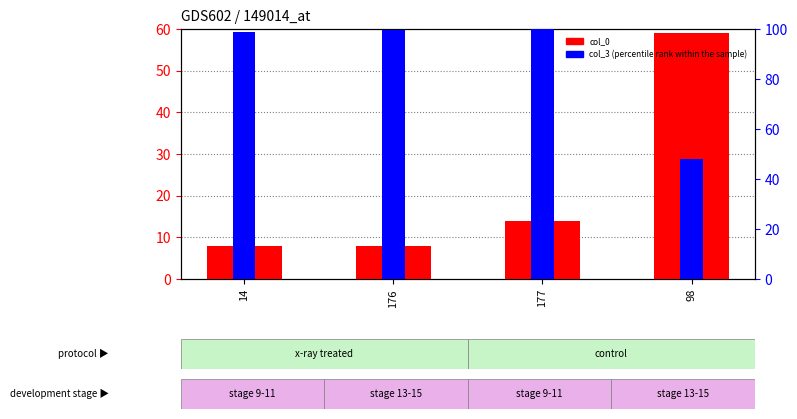

How many series are shown in this chart?

2